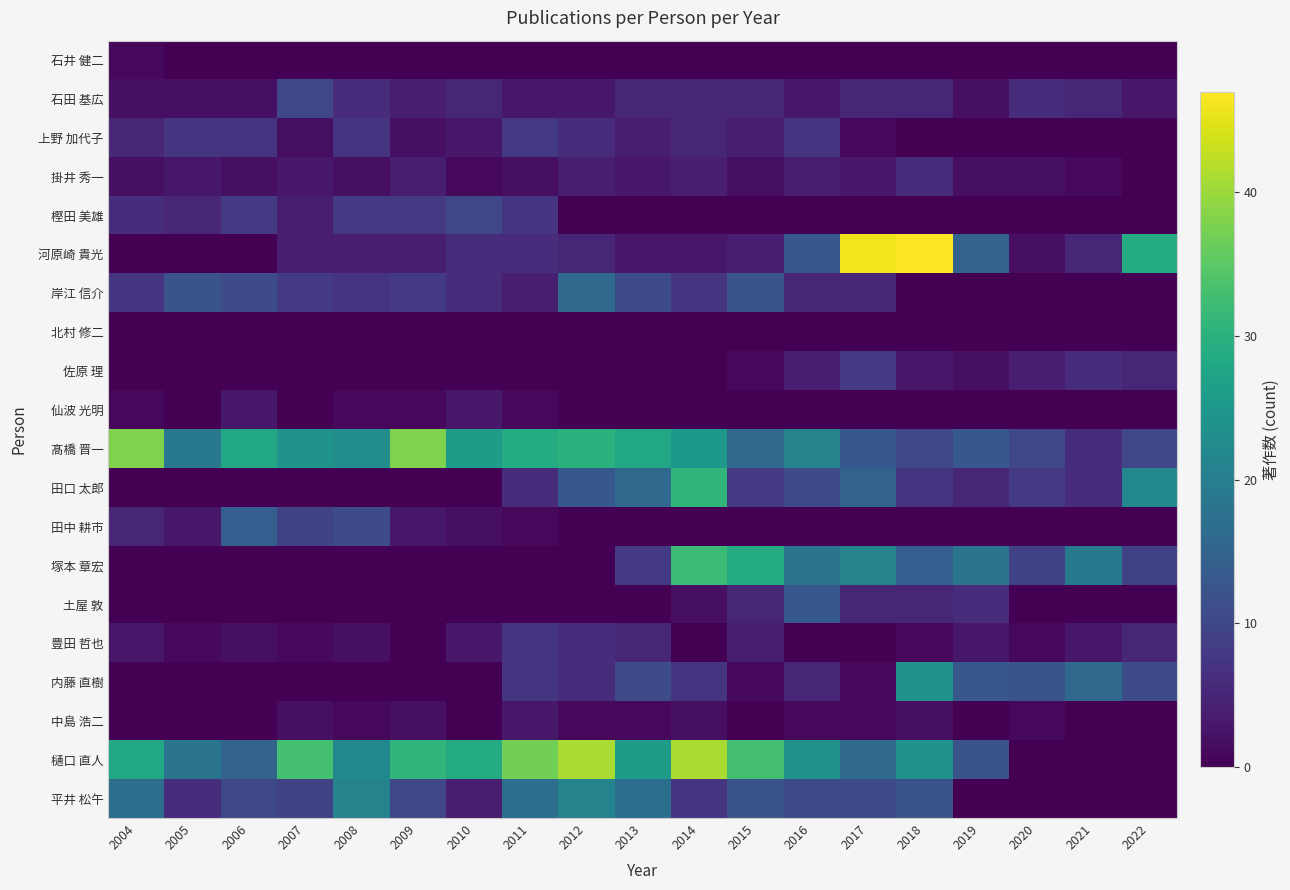

Reading right to left, what are all the values shown in this chart?

石井 健二: 2022=0	2021=0	2020=0	2019=0	2018=0	2017=0	2016=0	2015=0	2014=0	2013=0	2012=0	2011=0	2010=0	2009=0	2008=0	2007=0	2006=0	2005=0	2004=1
石田 基広: 2022=3	2021=5	2020=6	2019=2	2018=5	2017=5	2016=3	2015=5	2014=5	2013=5	2012=3	2011=3	2010=5	2009=4	2008=6	2007=10	2006=2	2005=2	2004=2
上野 加代子: 2022=0	2021=0	2020=0	2019=0	2018=0	2017=1	2016=7	2015=4	2014=5	2013=4	2012=6	2011=8	2010=3	2009=2	2008=7	2007=2	2006=7	2005=7	2004=5
掛井 秀一: 2022=0	2021=1	2020=2	2019=2	2018=6	2017=3	2016=4	2015=2	2014=4	2013=3	2012=4	2011=2	2010=1	2009=4	2008=2	2007=3	2006=2	2005=3	2004=2
樫田 美雄: 2022=0	2021=0	2020=0	2019=0	2018=0	2017=0	2016=0	2015=0	2014=0	2013=0	2012=0	2011=7	2010=10	2009=8	2008=8	2007=4	2006=8	2005=5	2004=6
河原崎 貴光: 2022=29	2021=5	2020=2	2019=15	2018=47	2017=46	2016=13	2015=4	2014=3	2013=3	2012=5	2011=6	2010=6	2009=4	2008=4	2007=4	2006=0	2005=0	2004=0
岸江 信介: 2022=0	2021=0	2020=0	2019=0	2018=0	2017=5	2016=5	2015=12	2014=7	2013=11	2012=16	2011=4	2010=6	2009=8	2008=7	2007=8	2006=11	2005=12	2004=7
北村 修二: 2022=0	2021=0	2020=0	2019=0	2018=0	2017=0	2016=0	2015=0	2014=0	2013=0	2012=0	2011=0	2010=0	2009=0	2008=0	2007=0	2006=0	2005=0	2004=0
佐原 理: 2022=5	2021=6	2020=4	2019=2	2018=3	2017=8	2016=4	2015=1	2014=0	2013=0	2012=0	2011=0	2010=0	2009=0	2008=0	2007=0	2006=0	2005=0	2004=0
仙波 光明: 2022=0	2021=0	2020=0	2019=0	2018=0	2017=0	2016=0	2015=0	2014=0	2013=0	2012=0	2011=1	2010=3	2009=1	2008=1	2007=0	2006=3	2005=0	2004=1
髙橋 晋一: 2022=10	2021=6	2020=10	2019=13	2018=10	2017=13	2016=21	2015=16	2014=25	2013=28	2012=30	2011=29	2010=26	2009=38	2008=23	2007=24	2006=28	2005=19	2004=38
田口 太郎: 2022=22	2021=6	2020=8	2019=5	2018=7	2017=15	2016=11	2015=8	2014=31	2013=16	2012=13	2011=6	2010=0	2009=0	2008=0	2007=0	2006=0	2005=0	2004=0
田中 耕市: 2022=0	2021=0	2020=0	2019=0	2018=0	2017=0	2016=0	2015=0	2014=0	2013=0	2012=0	2011=1	2010=2	2009=3	2008=11	2007=9	2006=14	2005=3	2004=5
塚本 章宏: 2022=9	2021=19	2020=9	2019=18	2018=14	2017=21	2016=18	2015=29	2014=32	2013=8	2012=0	2011=0	2010=0	2009=0	2008=0	2007=0	2006=0	2005=0	2004=0
土屋 敦: 2022=0	2021=0	2020=0	2019=6	2018=5	2017=5	2016=13	2015=5	2014=2	2013=0	2012=0	2011=0	2010=0	2009=0	2008=0	2007=0	2006=0	2005=0	2004=0
豊田 哲也: 2022=5	2021=3	2020=1	2019=3	2018=1	2017=0	2016=0	2015=4	2014=0	2013=5	2012=6	2011=7	2010=3	2009=0	2008=2	2007=1	2006=2	2005=1	2004=3
内藤 直樹: 2022=11	2021=16	2020=12	2019=13	2018=24	2017=1	2016=5	2015=1	2014=7	2013=11	2012=6	2011=7	2010=0	2009=0	2008=0	2007=0	2006=0	2005=0	2004=0
中島 浩二: 2022=0	2021=0	2020=1	2019=0	2018=2	2017=1	2016=1	2015=0	2014=2	2013=1	2012=1	2011=3	2010=0	2009=2	2008=1	2007=2	2006=0	2005=0	2004=0
樋口 直人: 2022=0	2021=0	2020=0	2019=12	2018=24	2017=16	2016=24	2015=33	2014=41	2013=26	2012=41	2011=37	2010=29	2009=31	2008=22	2007=33	2006=15	2005=18	2004=28
平井 松午: 2022=0	2021=0	2020=0	2019=0	2018=12	2017=11	2016=11	2015=12	2014=7	2013=17	2012=21	2011=17	2010=4	2009=10	2008=21	2007=9	2006=10	2005=6	2004=17